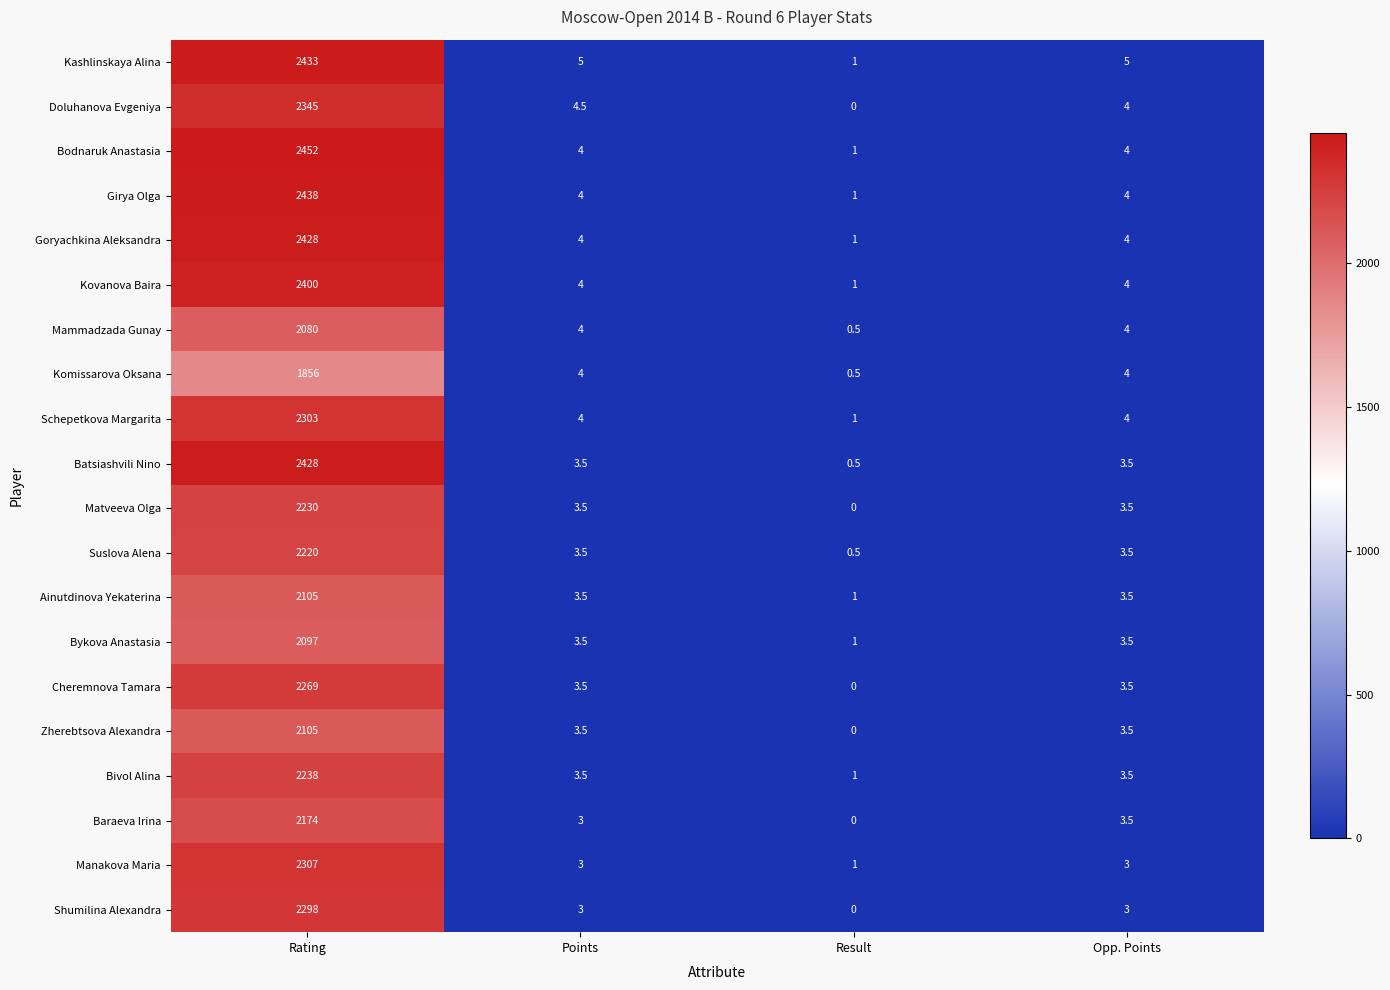

How many values in the Zherebtsova Alexandra series exceed 3?

3